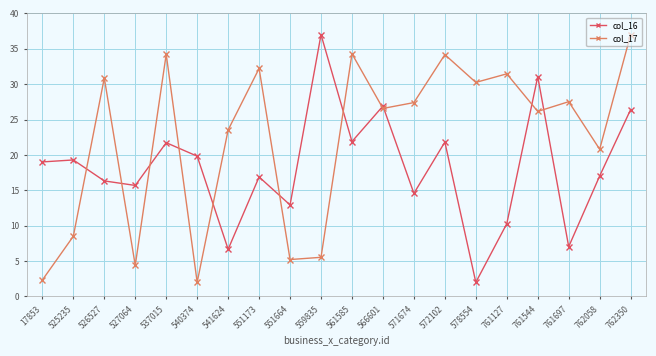

How many intersections are there between col_17 and col_16?

11